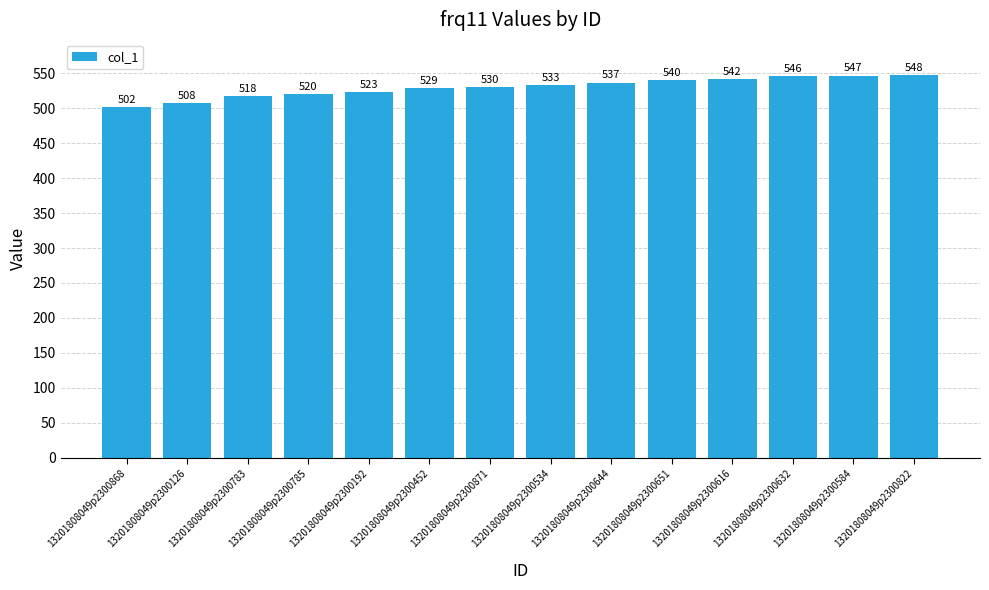

At which label is the value closest to 525?

13201808049p2300192